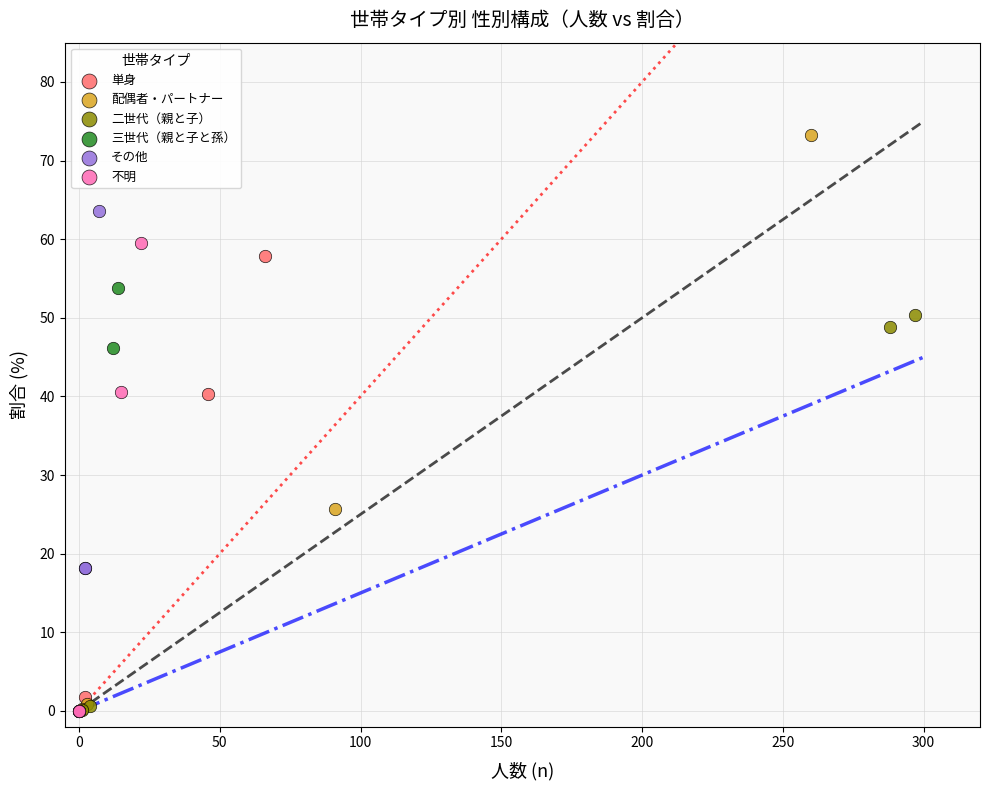

What are all the series names shown in the legend?

単身, 配偶者・パートナー, 二世代（親と子）, 三世代（親と子と孫）, その他, 不明